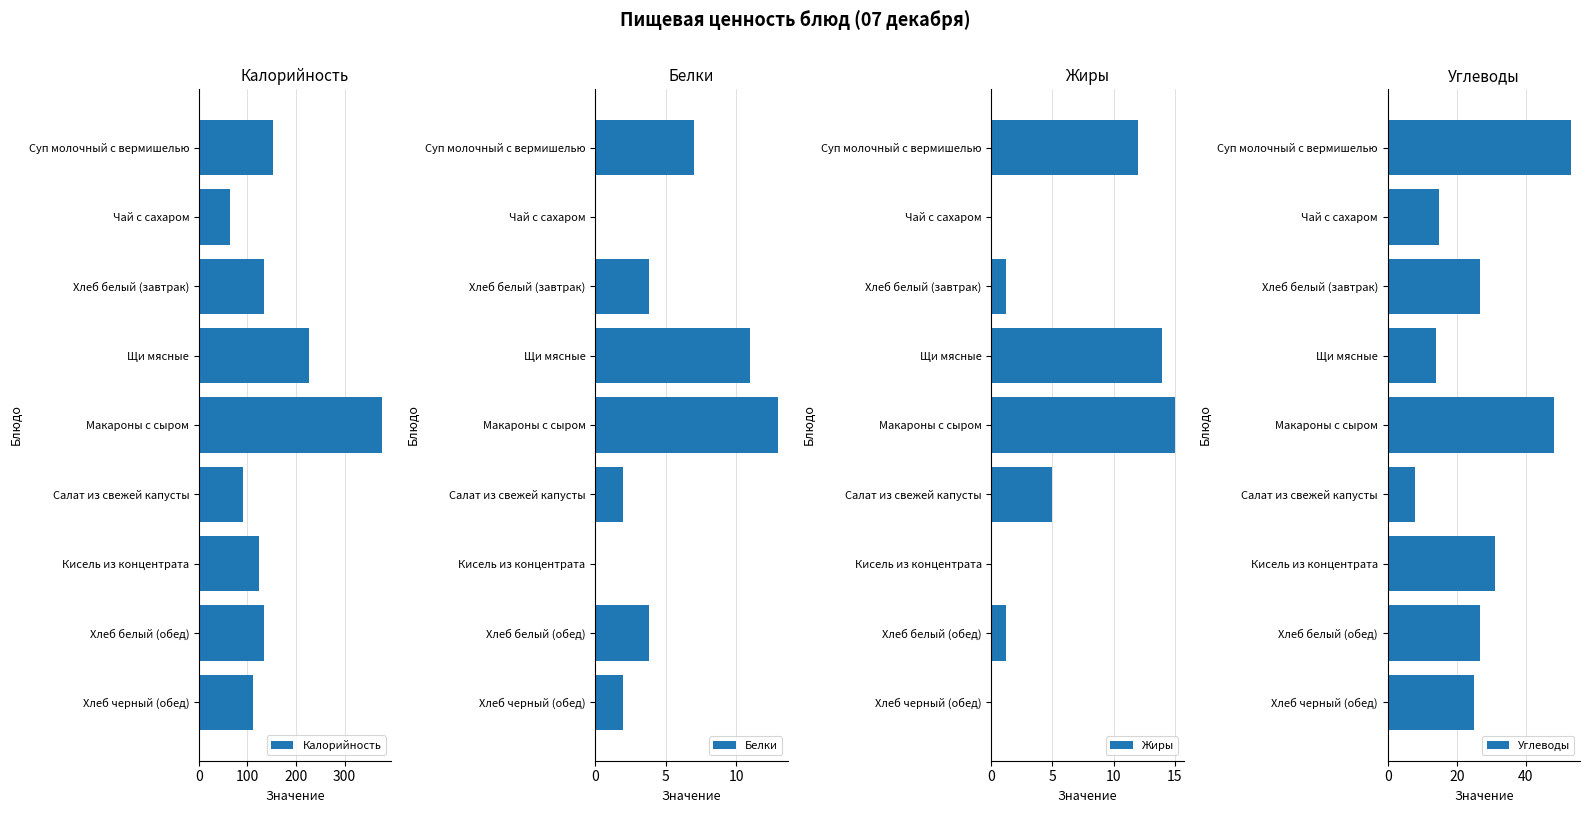

What is the difference between the Жиры values at Салат из свежей капусты and Чай с сахаром?

5.0